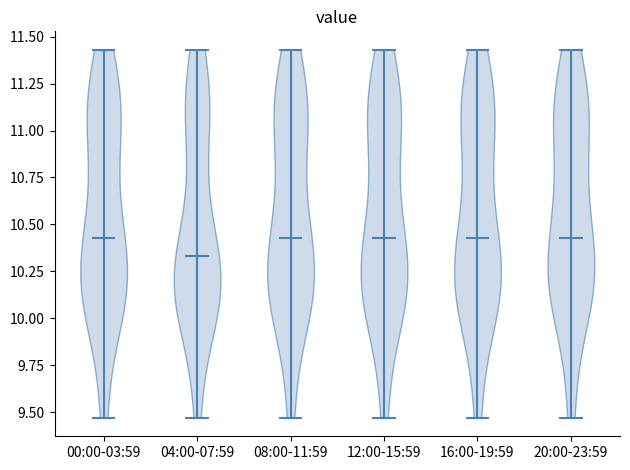

What is the highest point the violin for 20:00-23:59 reaches on the y-axis? The values are not printed on the chart, so give them approximately, as read against the axis.

11.45